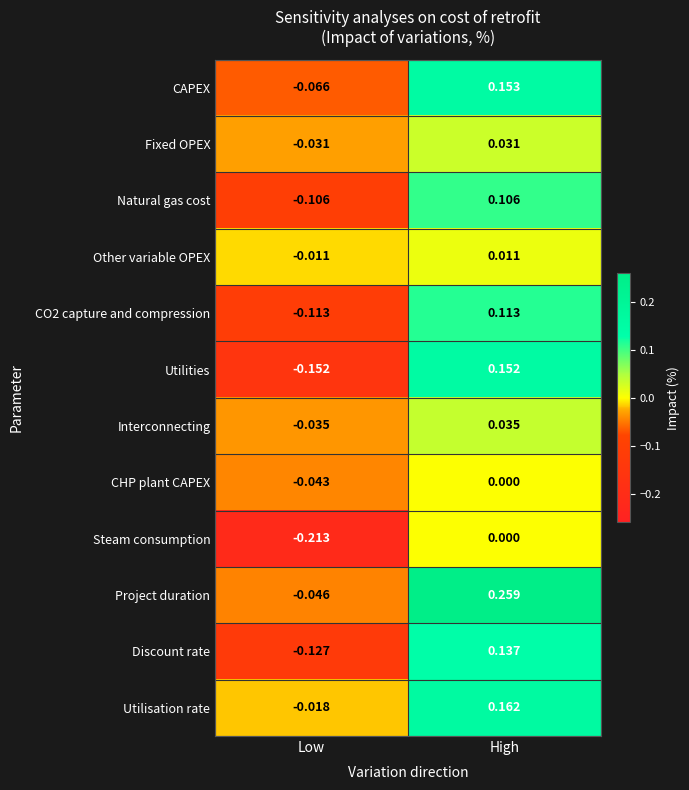

At which label is Natural gas cost closest to 0?

Low